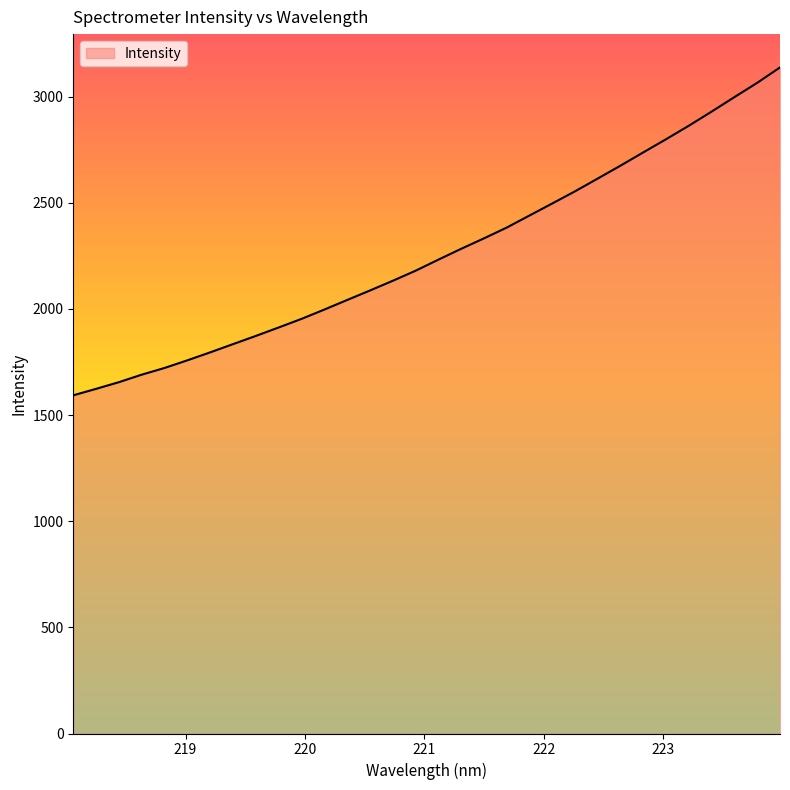

Count the number of categories in the chart.

32